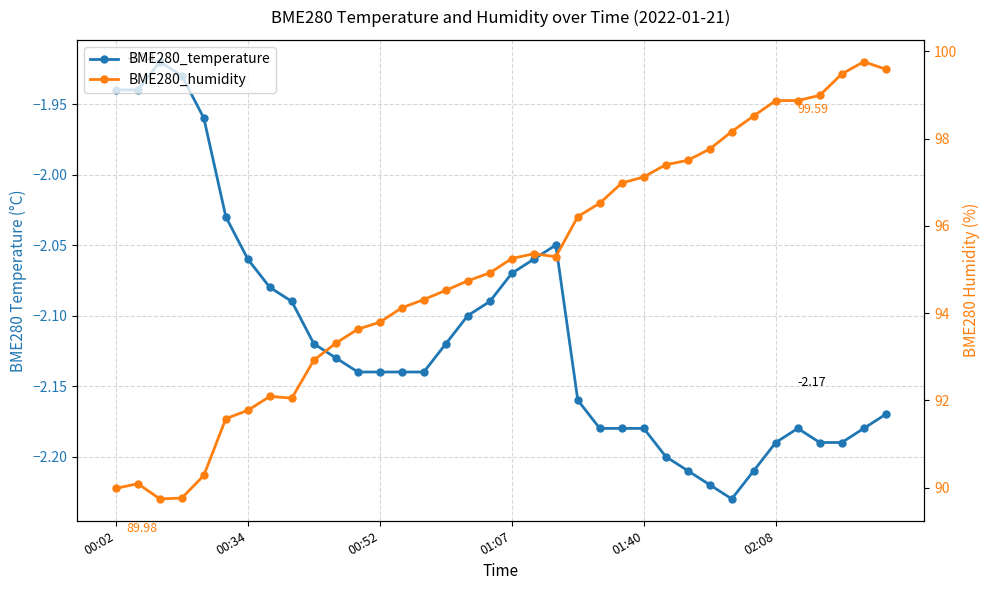

What is the highest value of the BME280_humidity series?

99.8